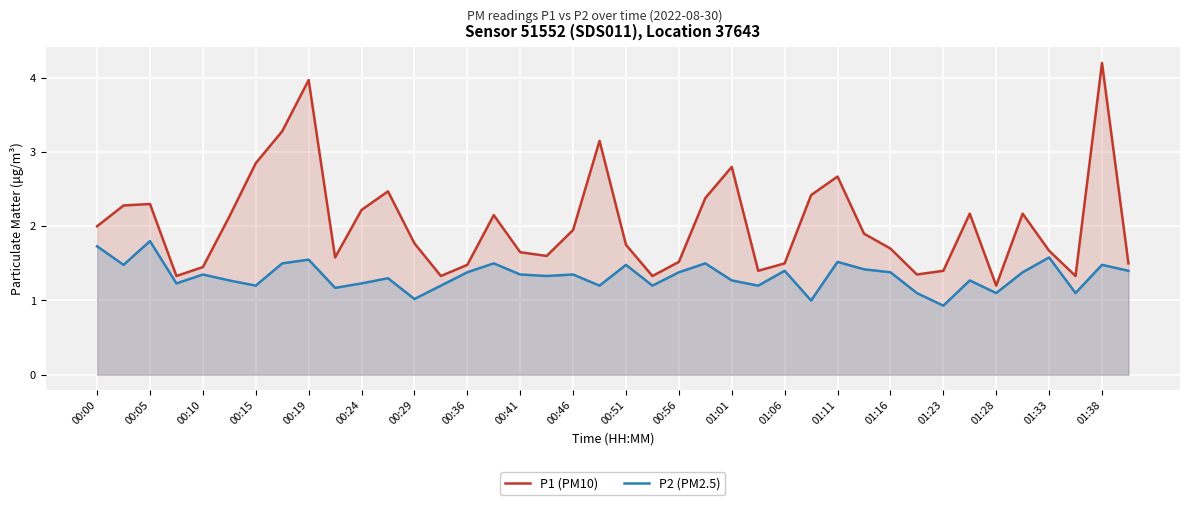

Is the value of P1 (PM10) at 21 greater than the value of P2 (PM2.5) at 35?

No